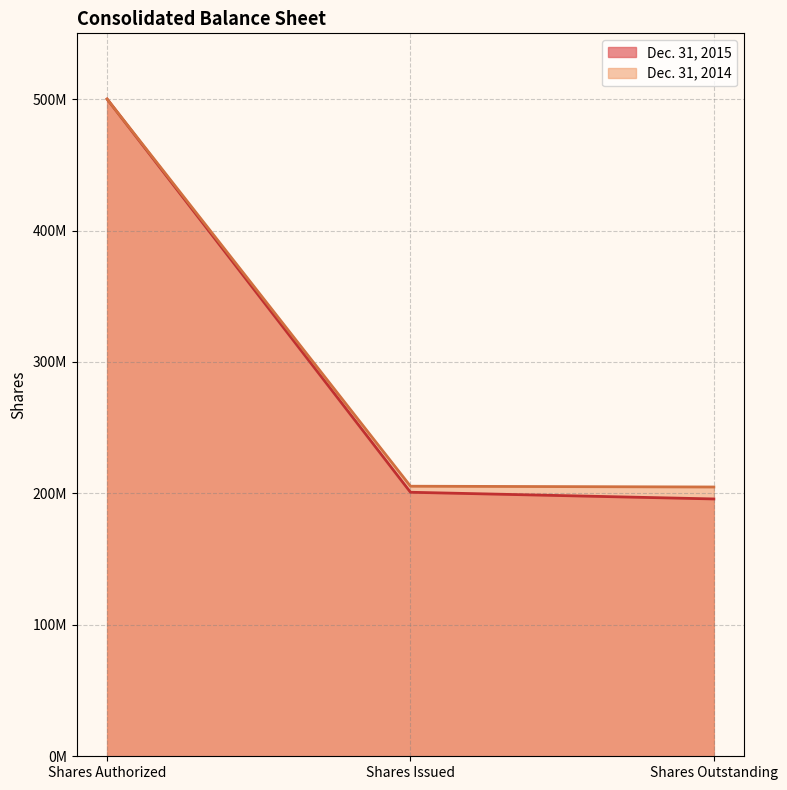

At which category does Dec. 31, 2014 reach its first local peak?

Shares Authorized